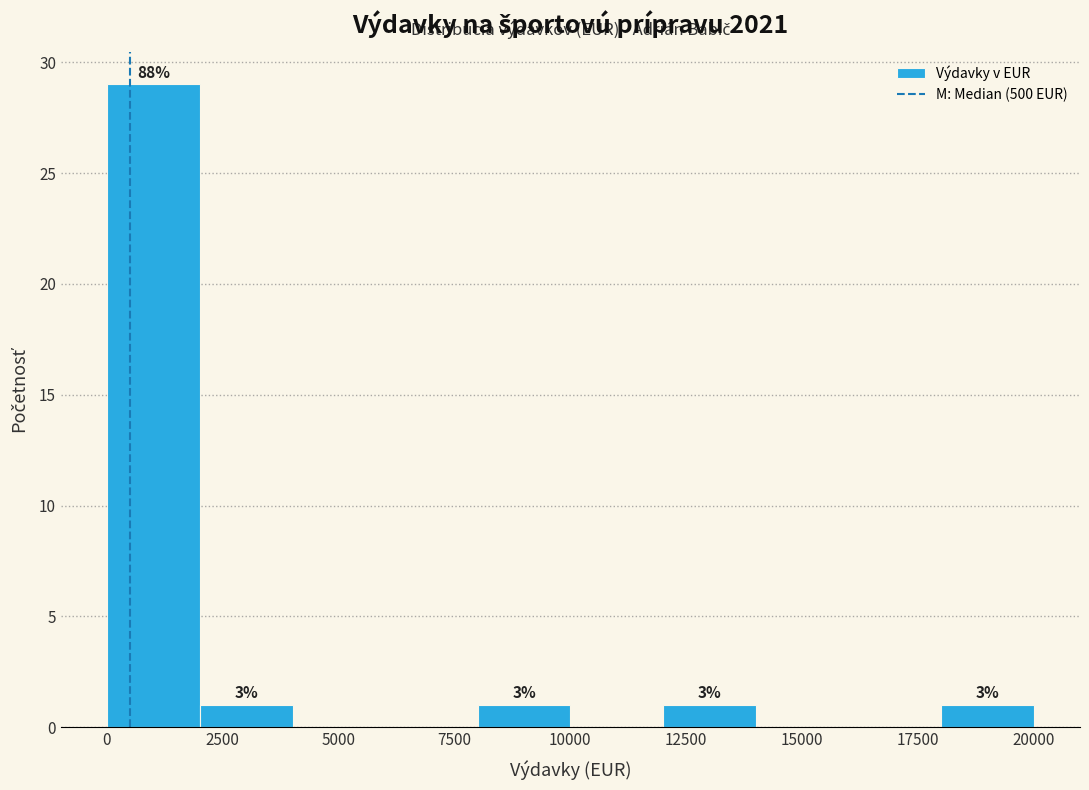

Around what value on the x-axis is the tallest bar? Give the approximate position of its centre, as read against the axis.

1000